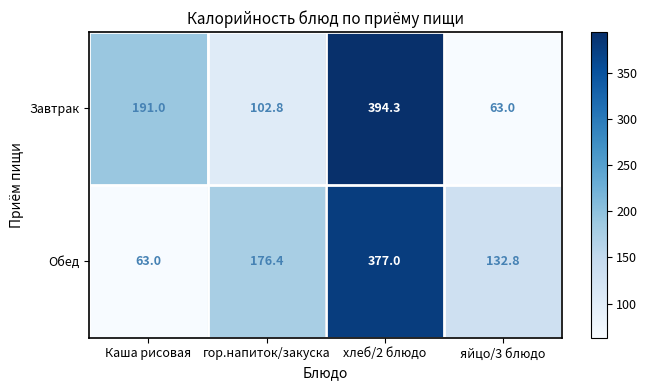

What is the minimum value shown in the chart?

63.0